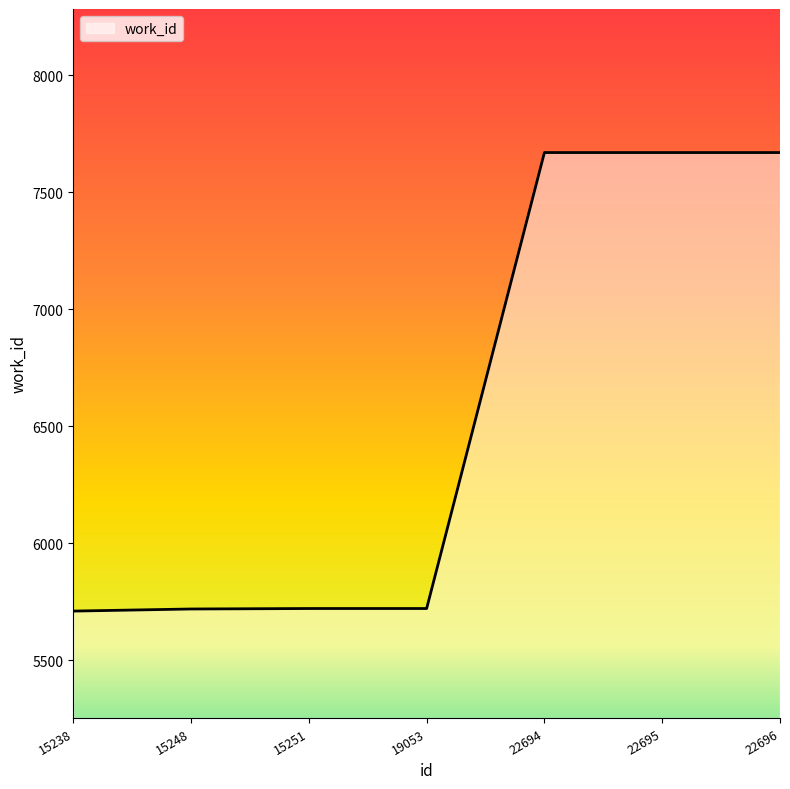

What is the sum of the values at 19053 and 22696?

13391